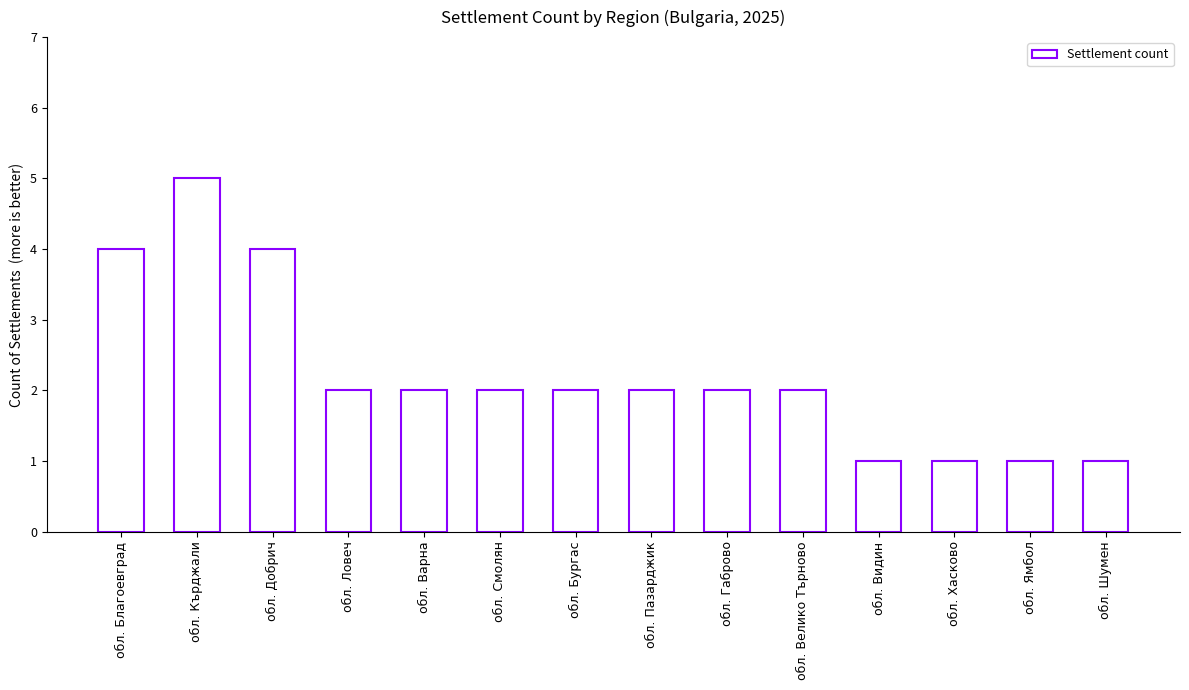

Which has a higher value, обл. Кърджали or обл. Хасково?

обл. Кърджали